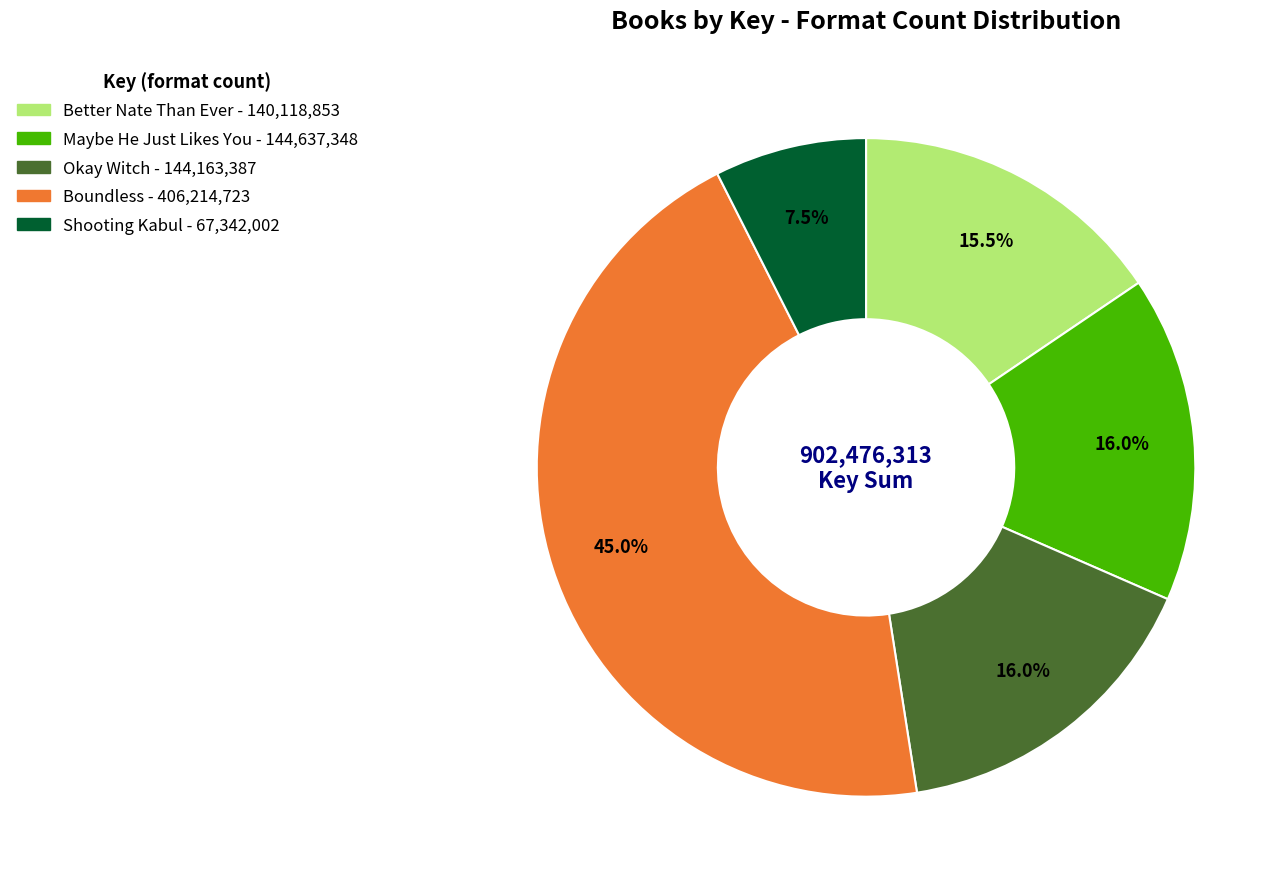

What portion of the pie excludes Okay Witch?

84.0%